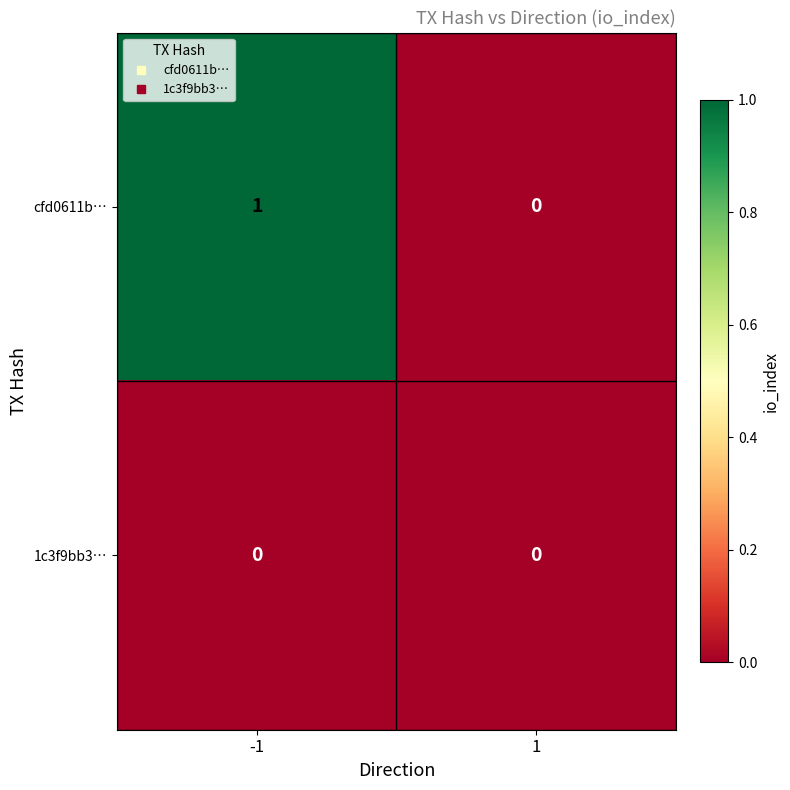

Which label corresponds to the largest value in the chart?

-1